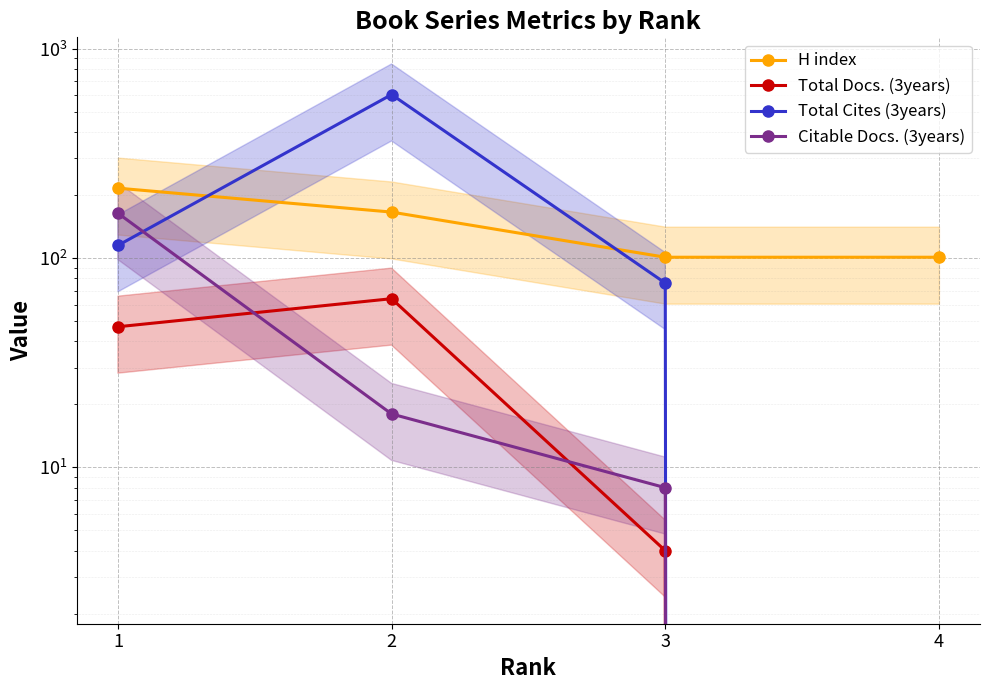

What is the sum of the Total Docs. (3years) values at 2 and 1?

111